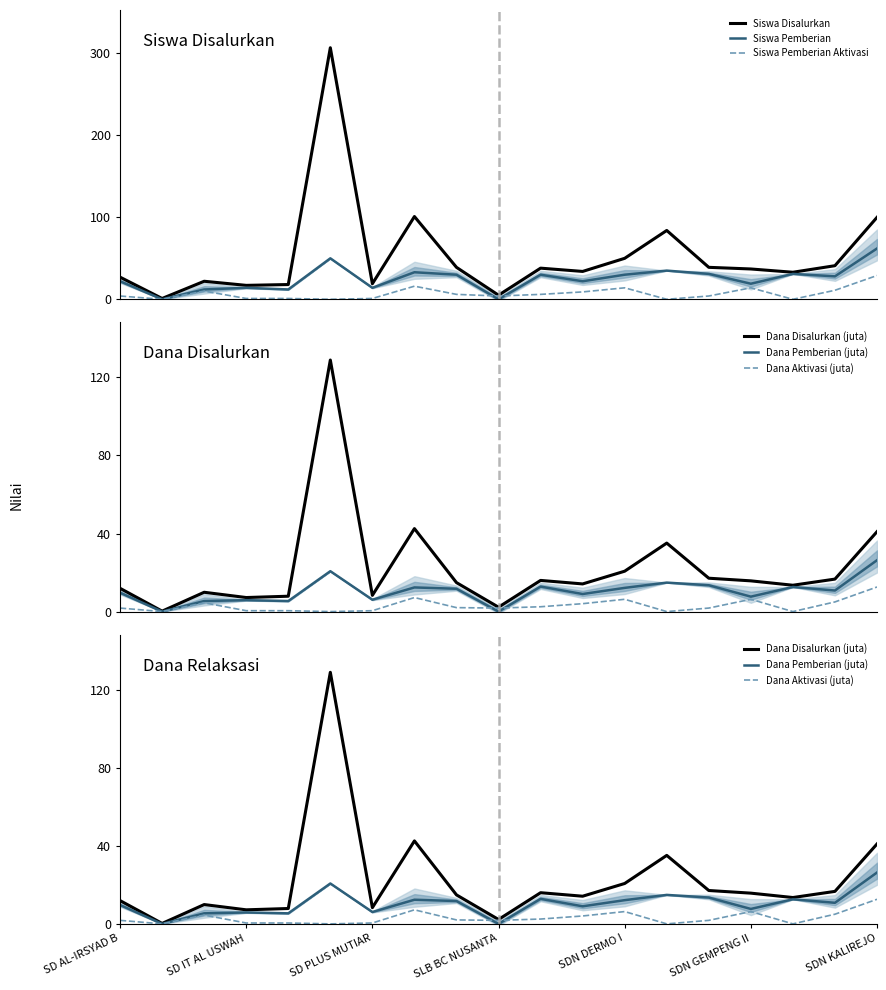

How many values in the Dana Aktivasi (juta) series exceed 1?

12